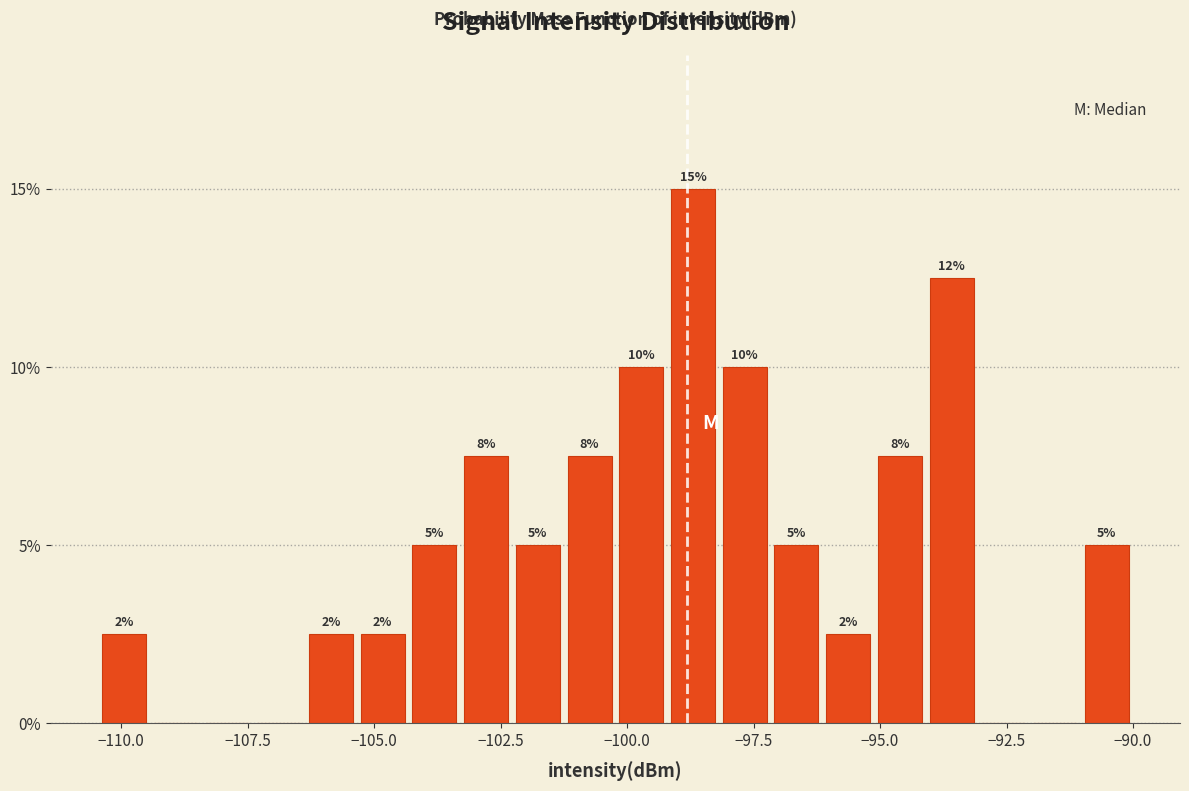

Around what value on the x-axis is the tallest bar? Give the approximate position of its centre, as read against the axis.

-98.5